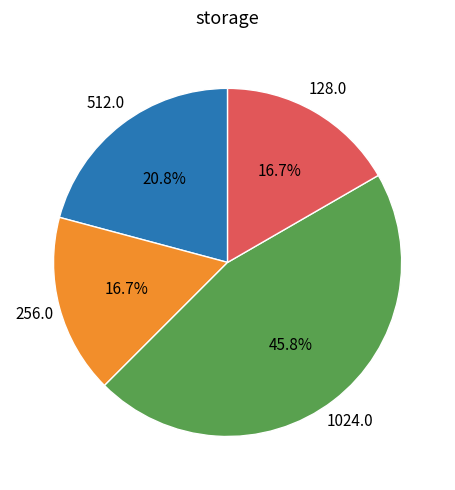

Does any single category account for the majority?

No